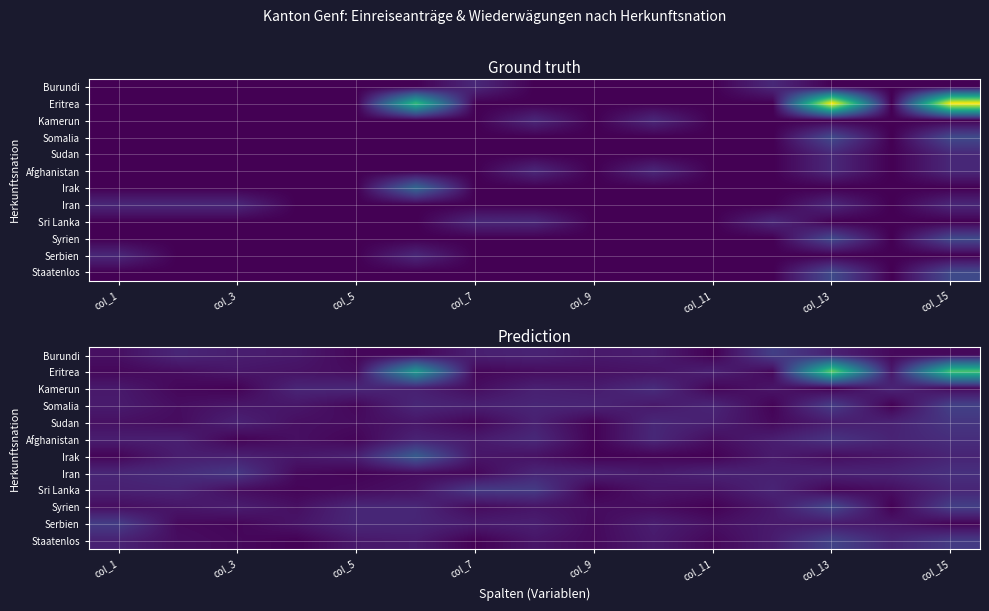

Is it true that Burundi equals 0.0 at col_11?

True